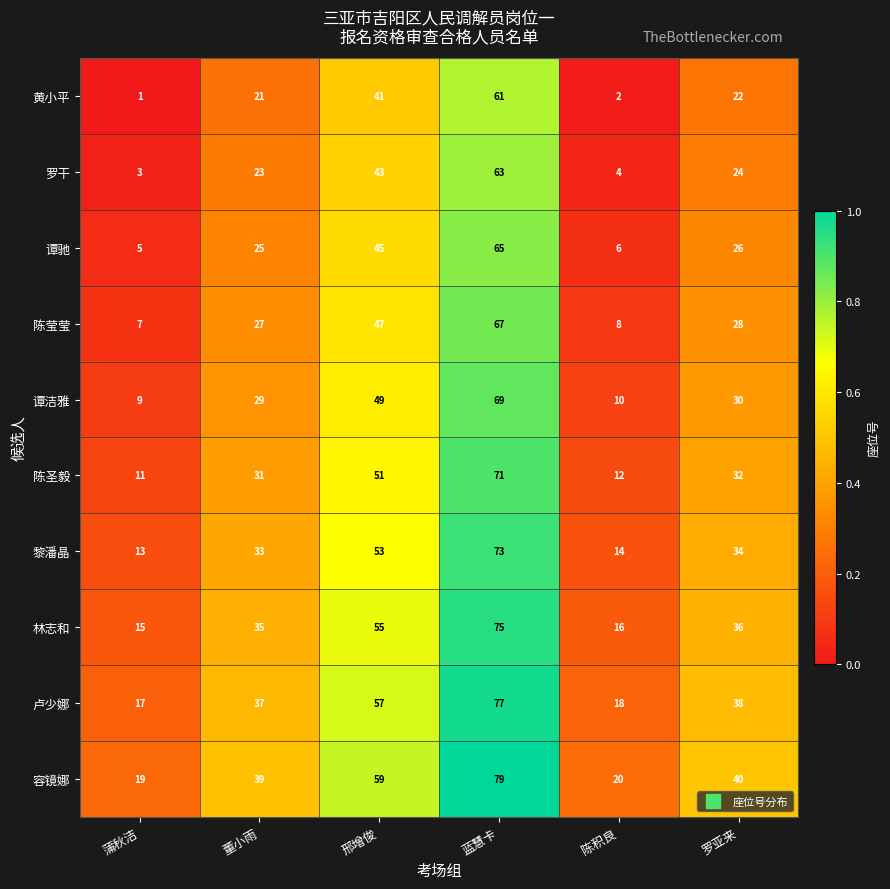

List the series in order of their peak value, lowest first.

黄小平, 罗干, 谭驰, 陈莹莹, 谭洁雅, 陈圣毅, 黎潘晶, 林志和, 卢少娜, 容镜娜